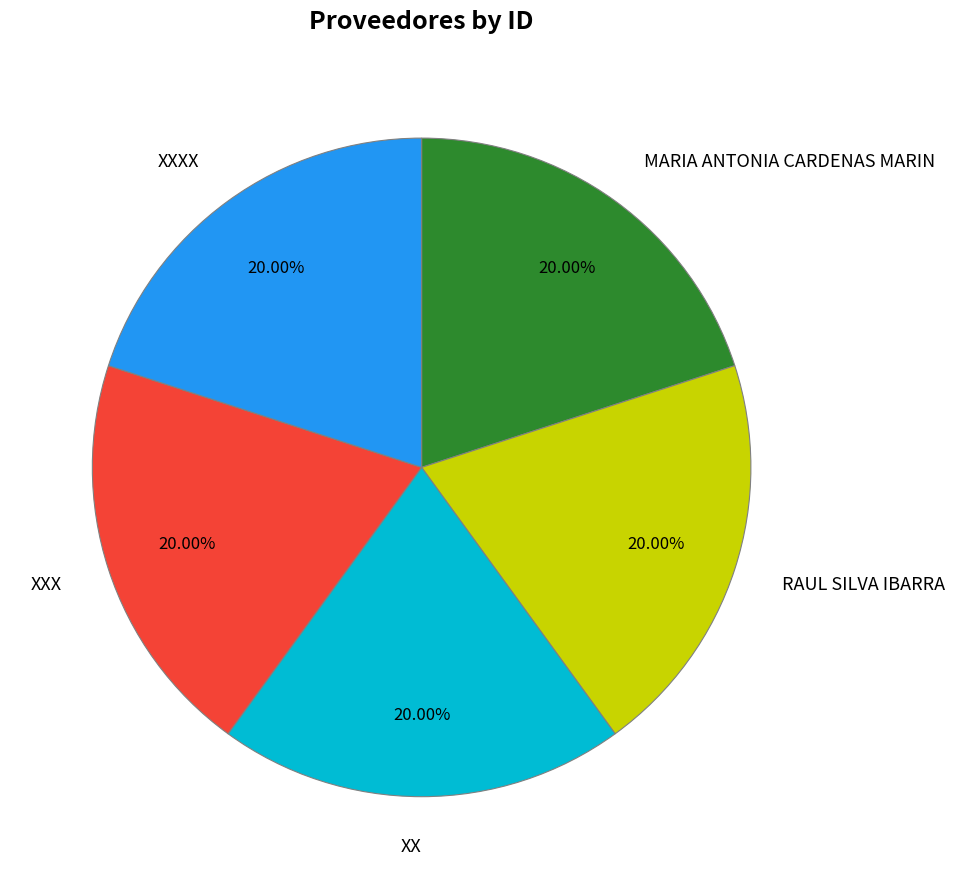

What is the total percentage of XX and XXXX?

40.0%